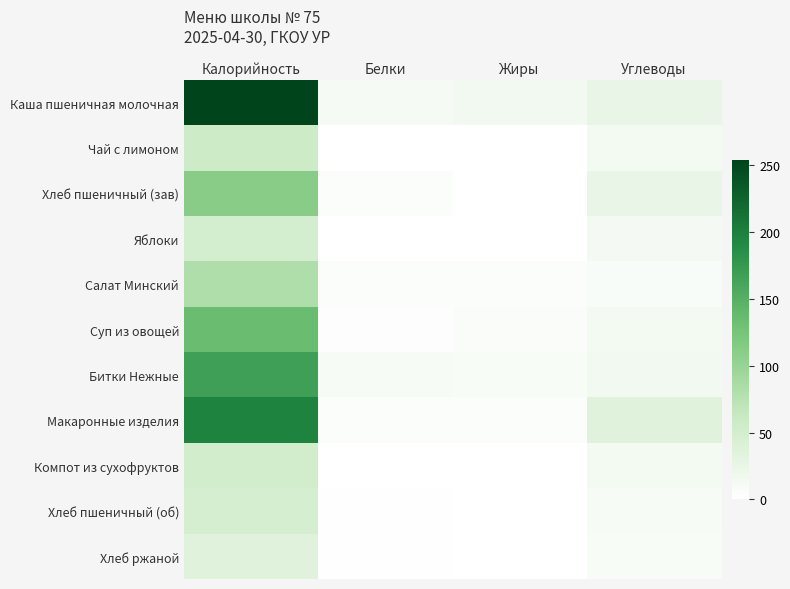

Reading right to left, list all the values displayed in this chart.

Каша пшеничная молочная: Углеводы=24	Жиры=15	Белки=11	Калорийность=254
Чай с лимоном: Углеводы=14	Жиры=0	Белки=0	Калорийность=56
Хлеб пшеничный (зав): Углеводы=24	Жиры=0	Белки=4	Калорийность=112
Яблоки: Углеводы=12	Жиры=0	Белки=0	Калорийность=49
Салат Минский: Углеводы=7	Жиры=5	Белки=4	Калорийность=81
Суп из овощей: Углеводы=13	Жиры=6	Белки=3	Калорийность=134
Битки Нежные: Углеводы=15	Жиры=8	Белки=9	Калорийность=167
Макаронные изделия: Углеводы=35	Жиры=4	Белки=5	Калорийность=197
Компот из сухофруктов: Углеводы=13	Жиры=0	Белки=0	Калорийность=51
Хлеб пшеничный (об): Углеводы=10	Жиры=0	Белки=2	Калорийность=47
Хлеб ржаной: Углеводы=8	Жиры=0	Белки=1	Калорийность=35